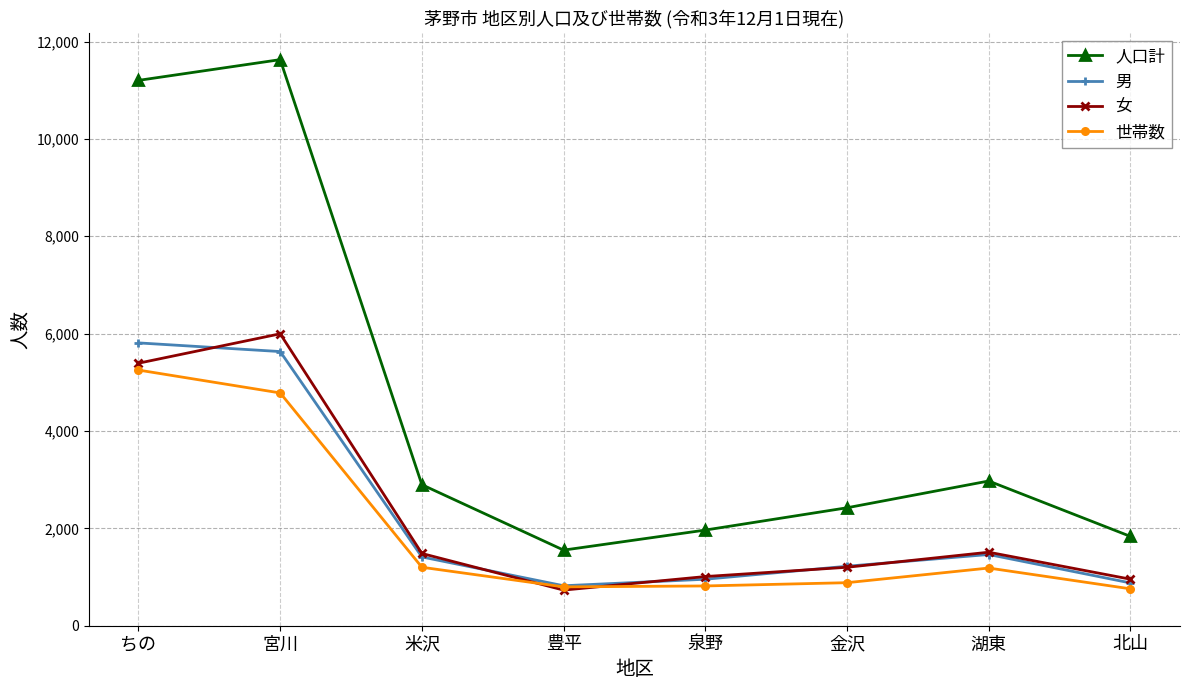

How many categories are shown in the chart?

8